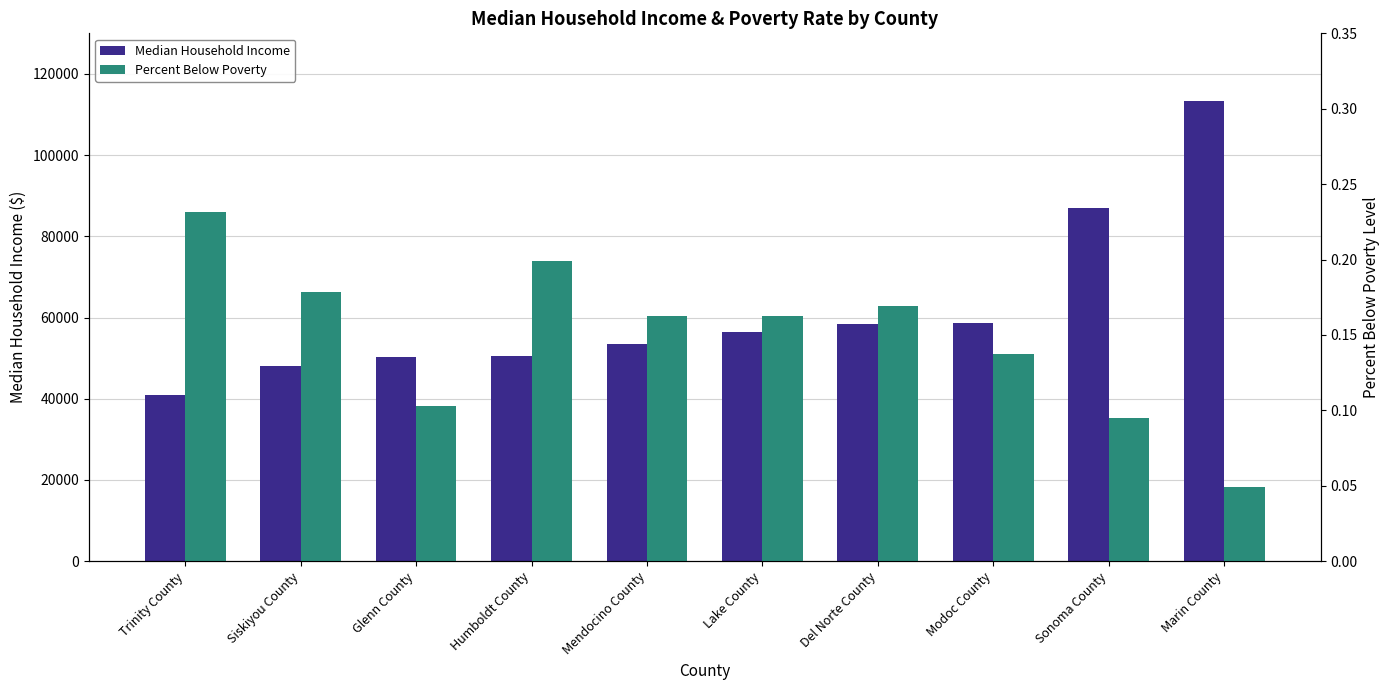

What is the value of the Median Household Income bar at the 3rd from the left?

50165.4